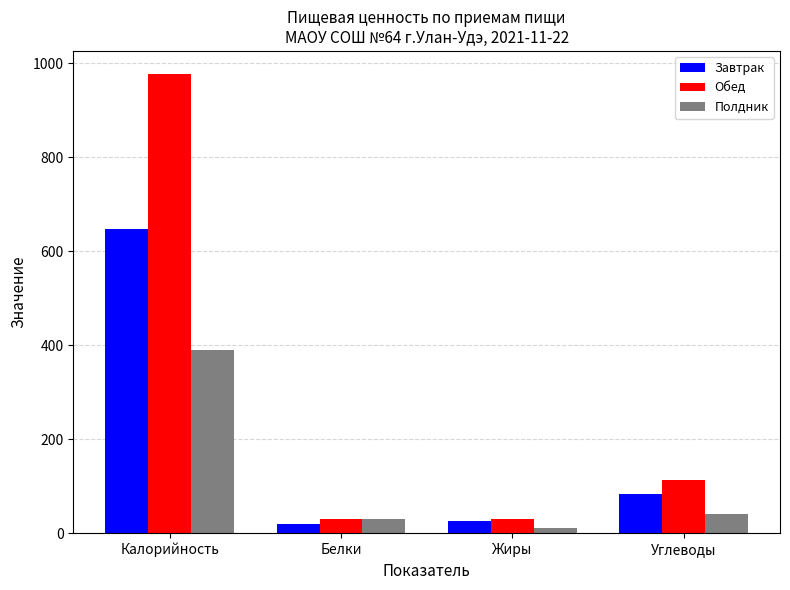

What is the difference between the Обед values at Калорийность and Углеводы?

863.9